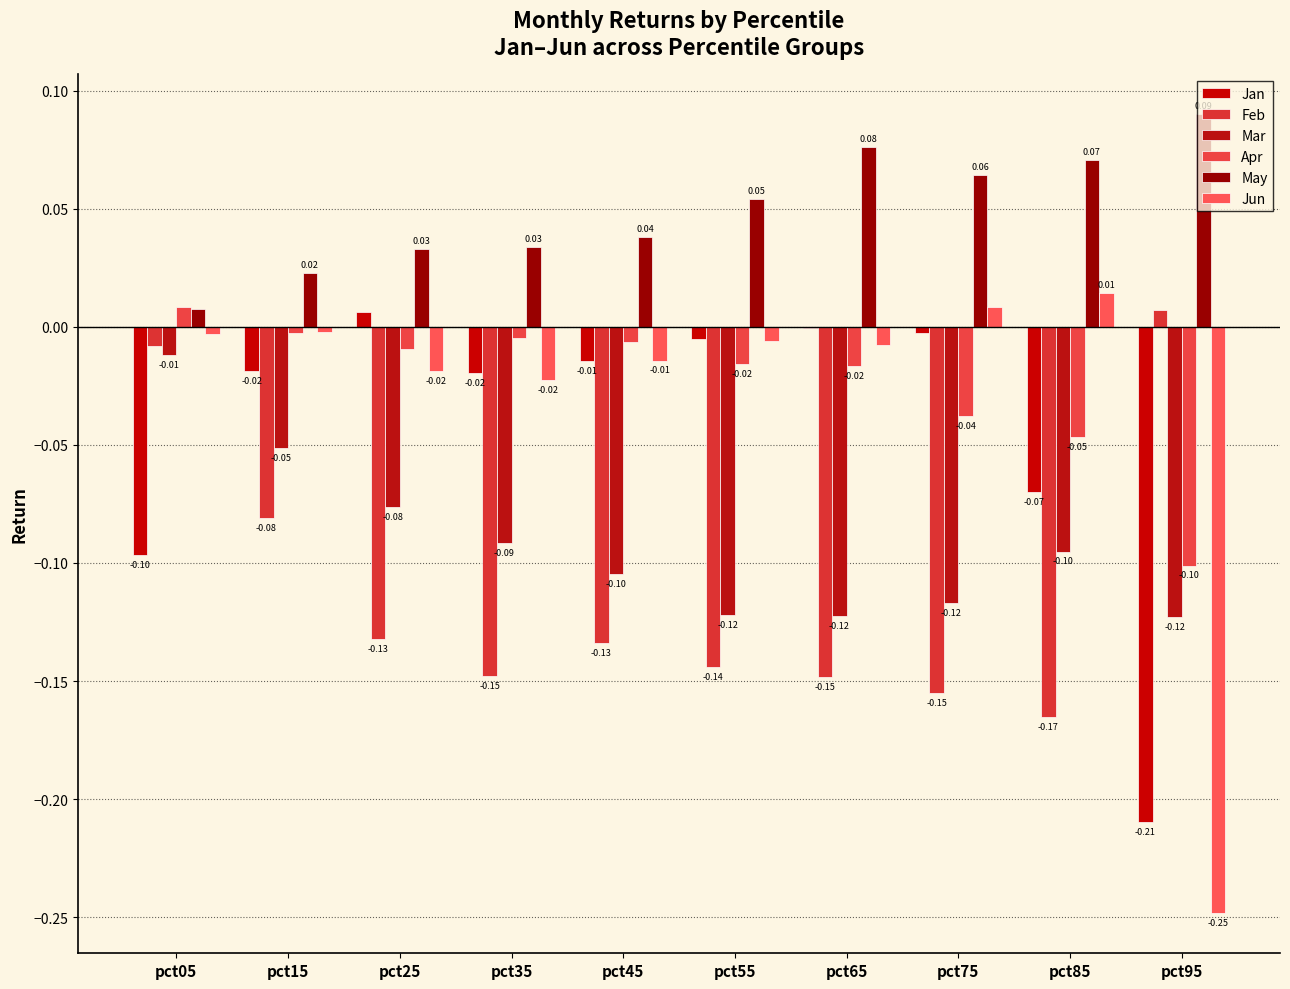

At which label does Apr reach its peak?

pct05